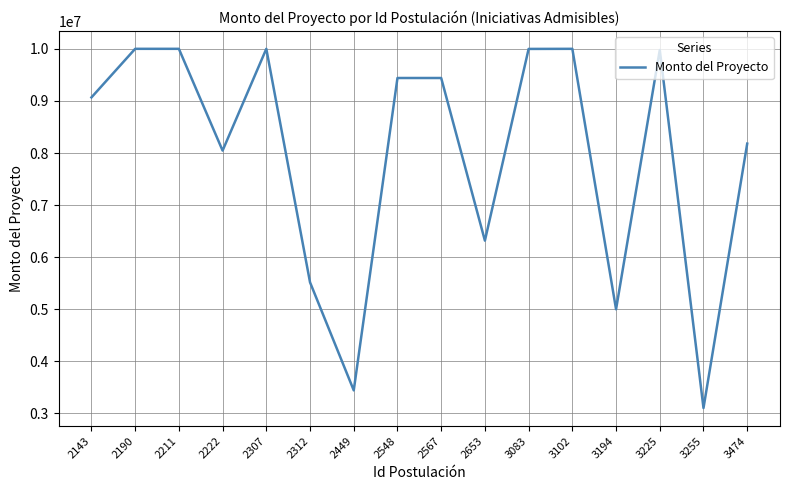

What value does the data have at 2567?

9439899